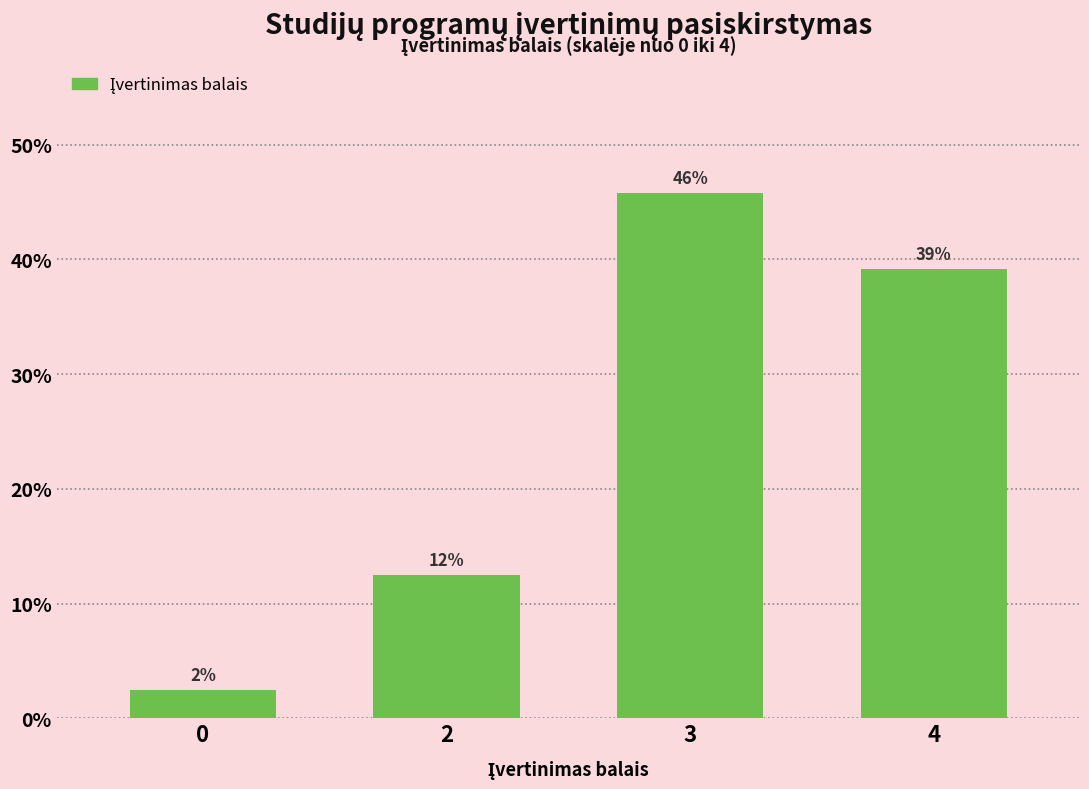

Rank the categories by value from lowest to highest.

0, 2, 4, 3